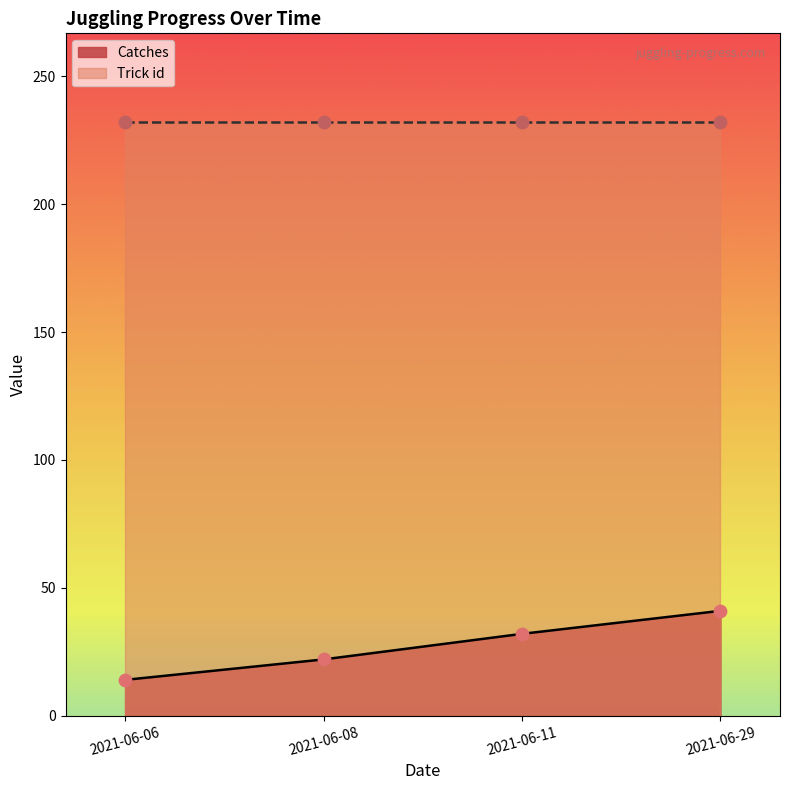

Between 2021-06-29 and 2021-06-06, which is larger?

2021-06-29